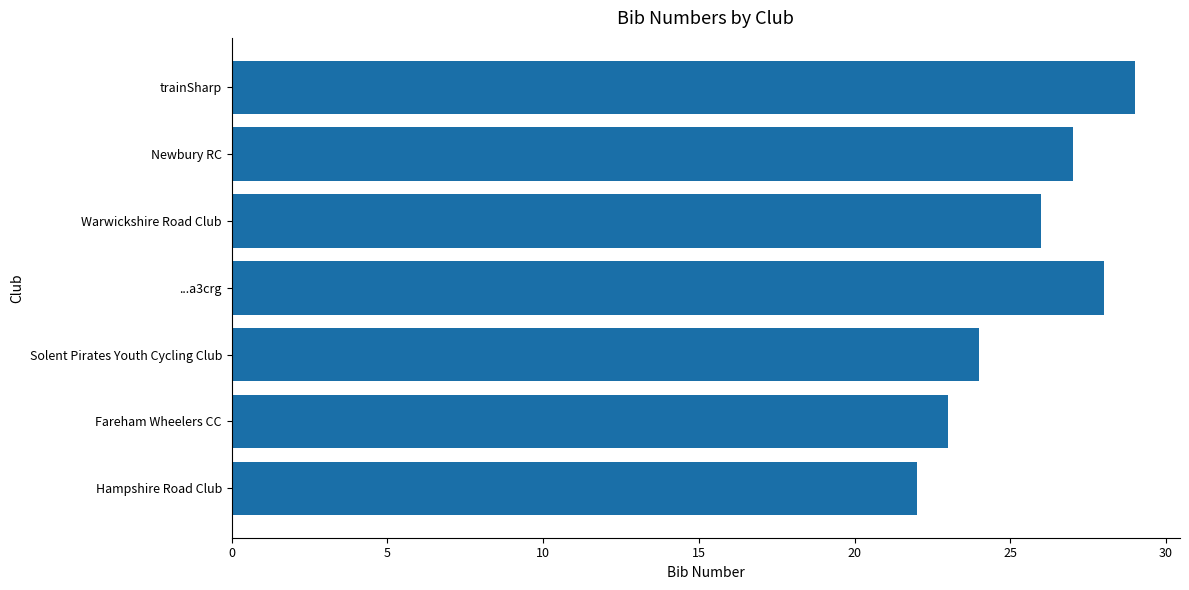

What is the greatest value displayed?

29